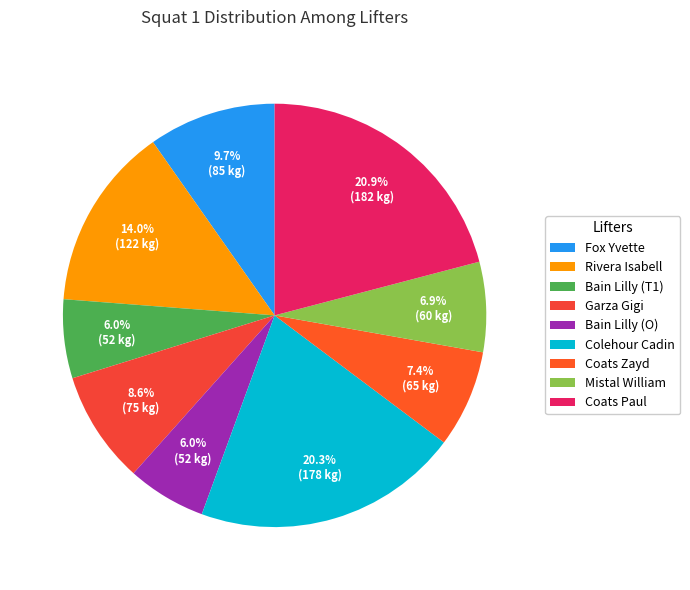

What percentage is the Mistal William slice, to the nearest percent?

7%